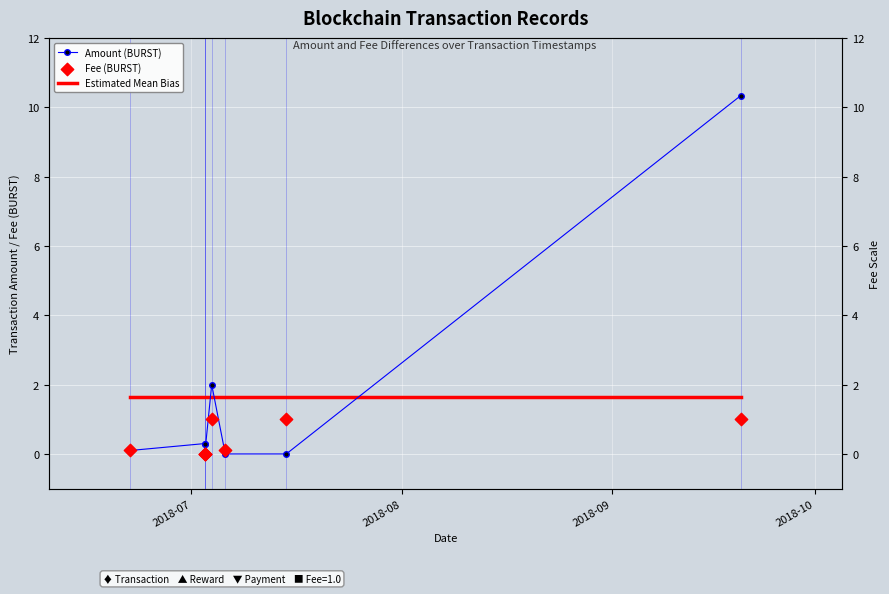

Is the value of Fee (BURST) at 2018-08 greater than the value of Estimated Mean Bias at 6?

No